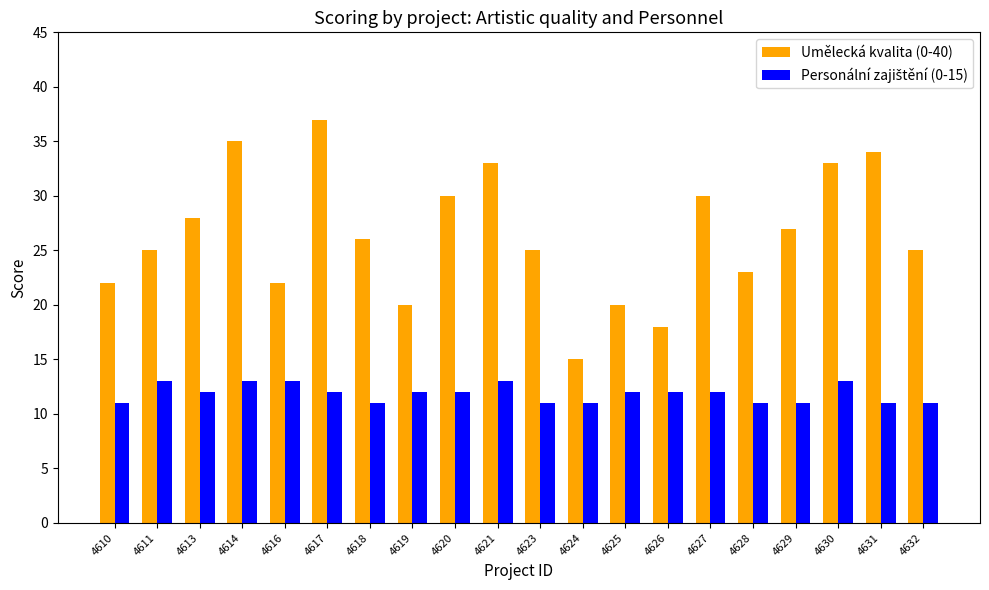

At which category is the sum across all series the highest?

4617